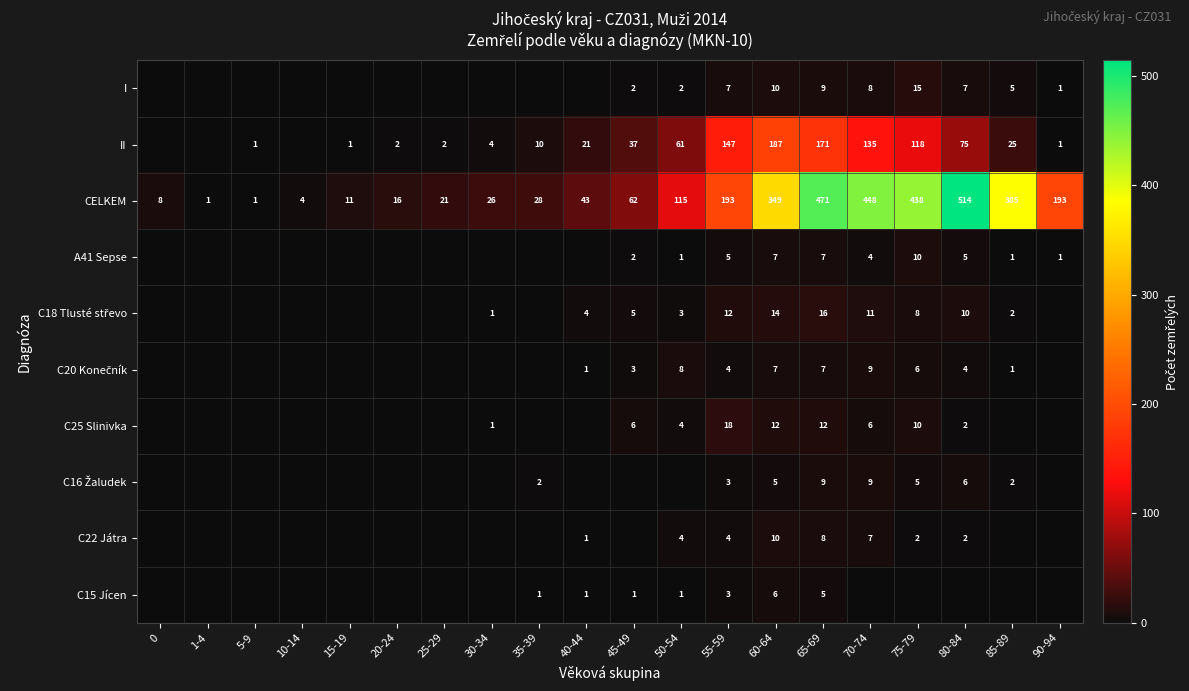

Is it true that C15 Jícen equals 1 at 50-54?

True